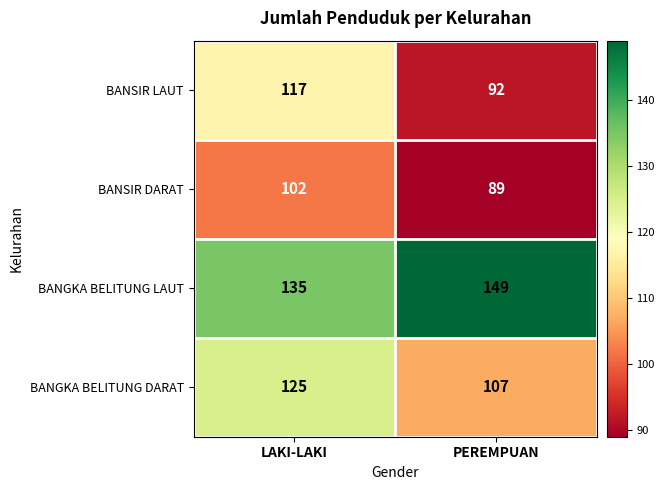

True or false: BANGKA BELITUNG LAUT has a value of 252 at PEREMPUAN.

False